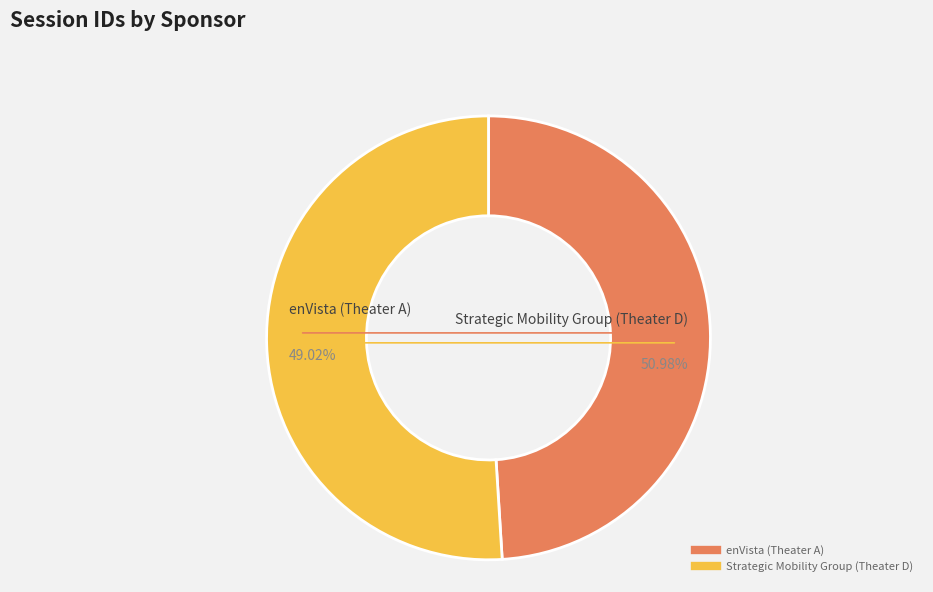

Which category has the biggest portion of the pie?

Strategic Mobility Group (Theater D)